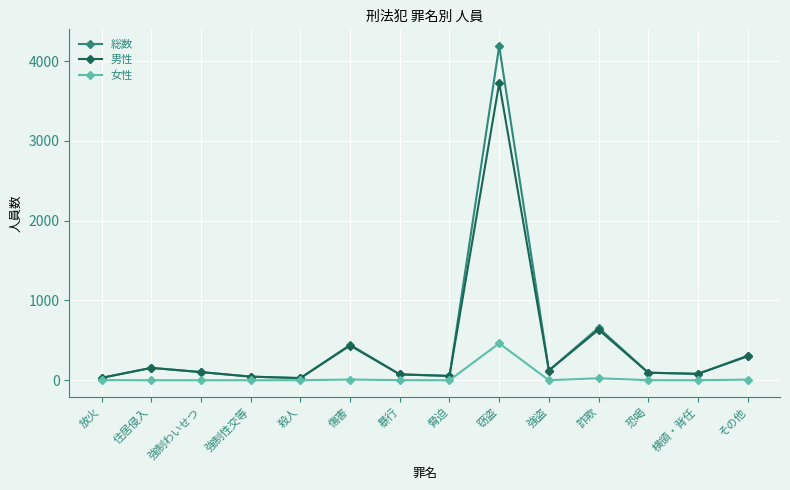

Rank the series by their maximum value, from highest to lowest.

総数, 男性, 女性